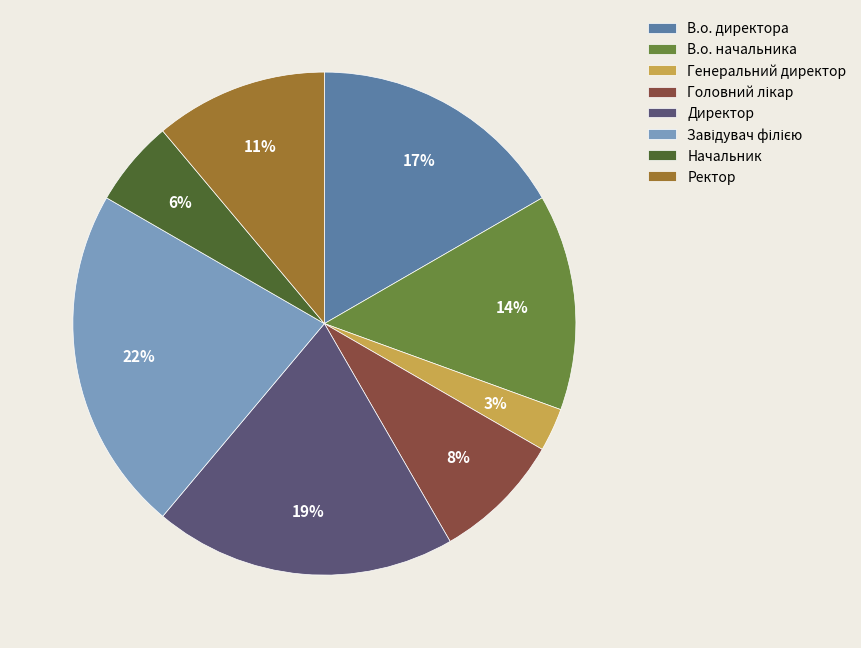

To the nearest percent, what is the average slice percentage?

12%